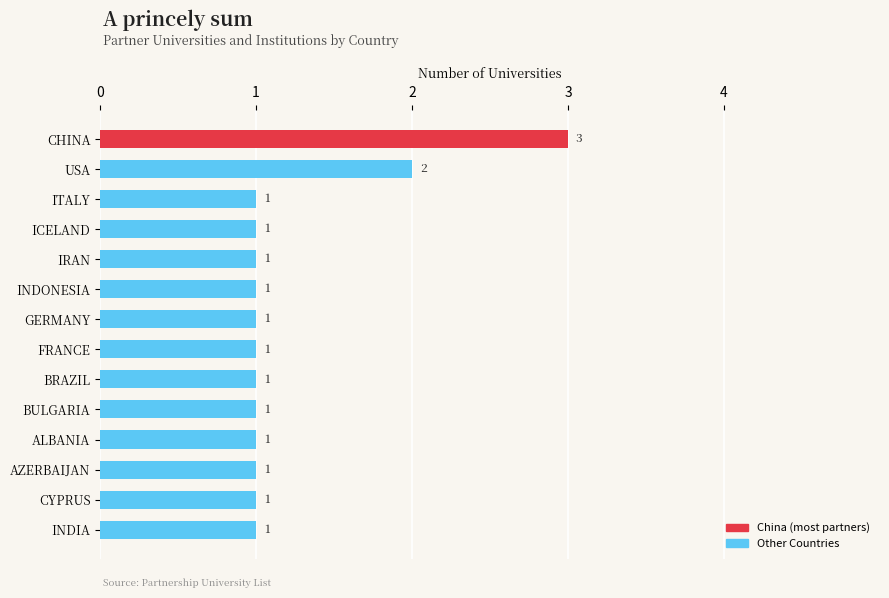

What is the sum of all values?

17